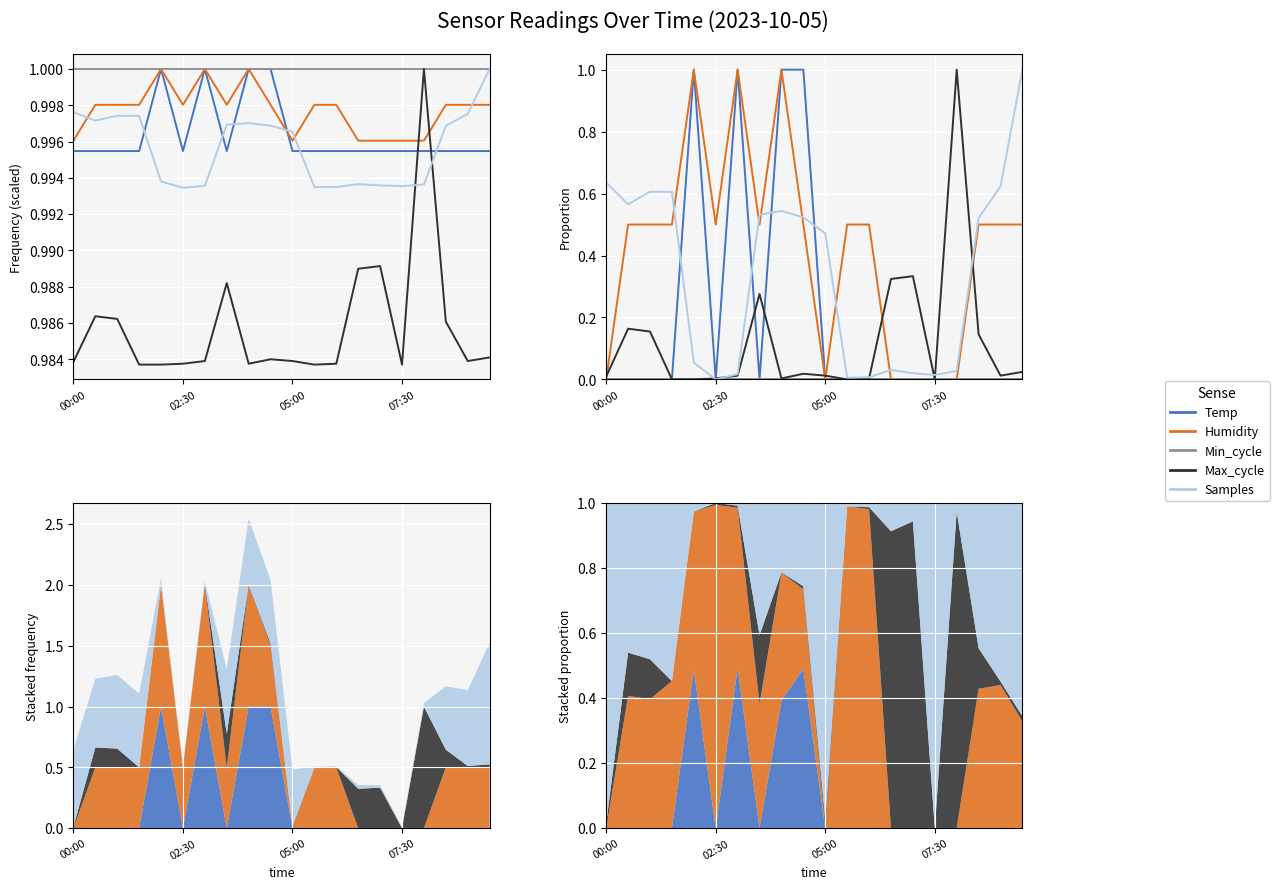

At which category does the chart reach its peak across all series?

4